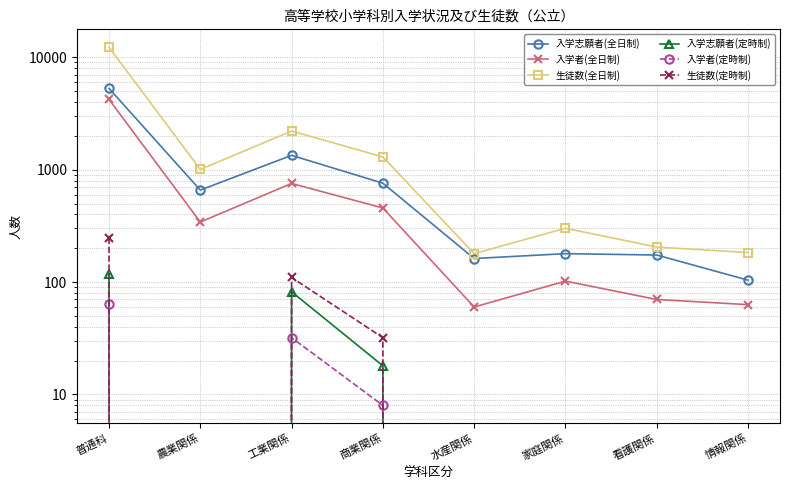

True or false: 生徒数(定時制) has a value of 0 at 看護関係.

True